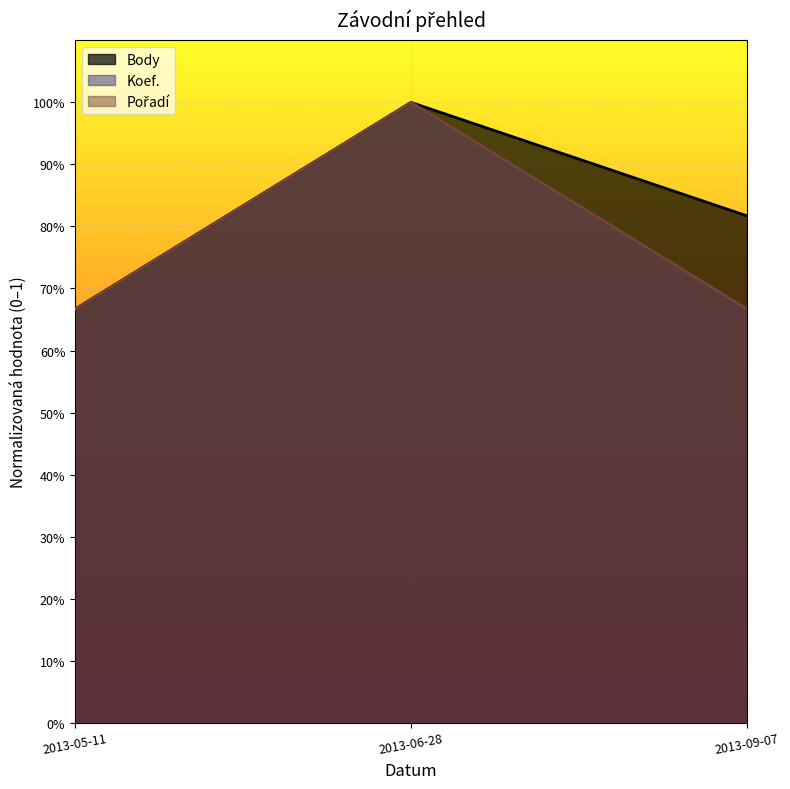

What is the highest value of the Body series?

1.0